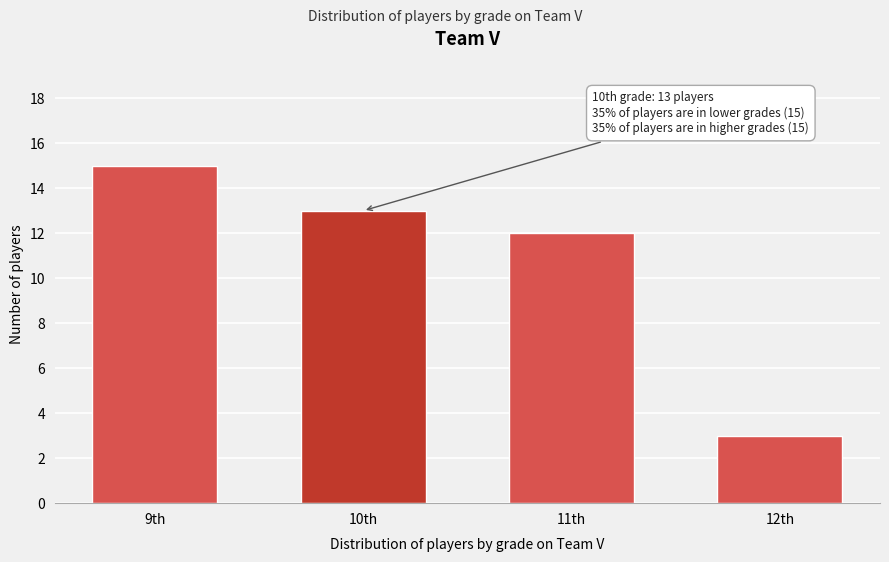

Reading right to left, transcribe all the data shown in this chart.

3	12	13	15